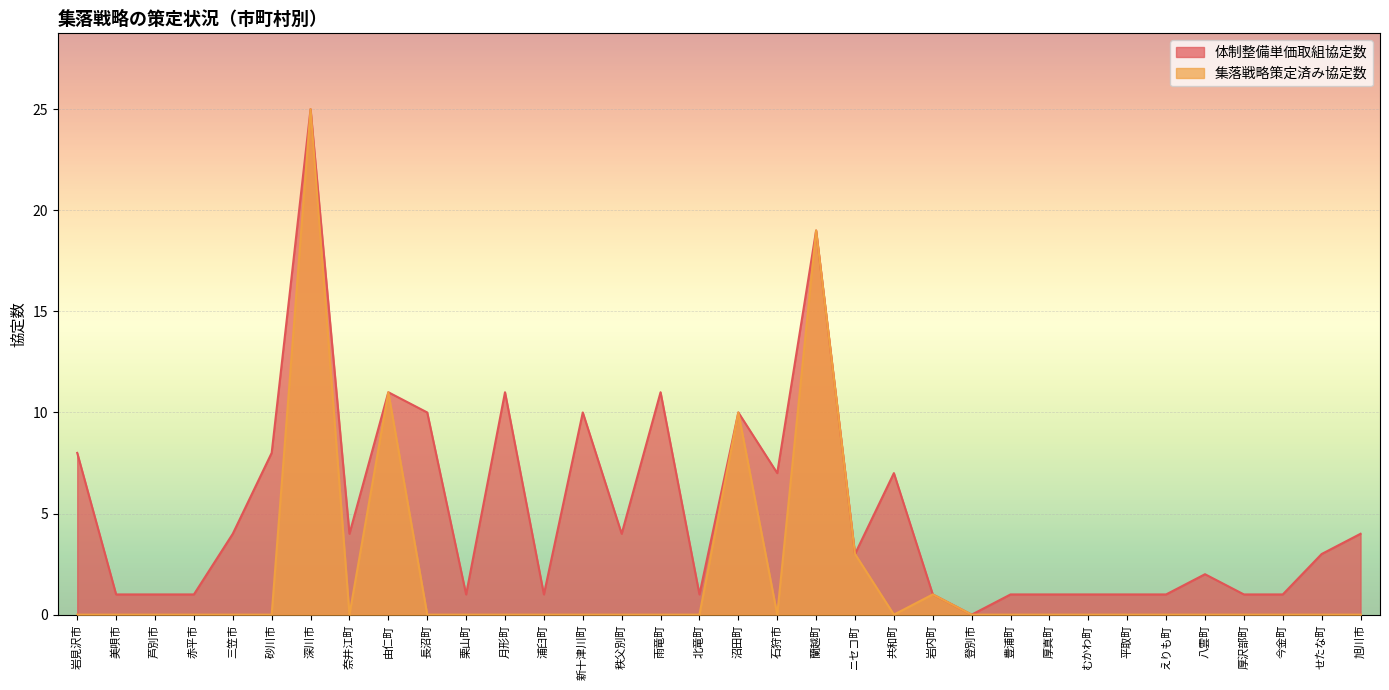

What is the greatest value displayed?

25